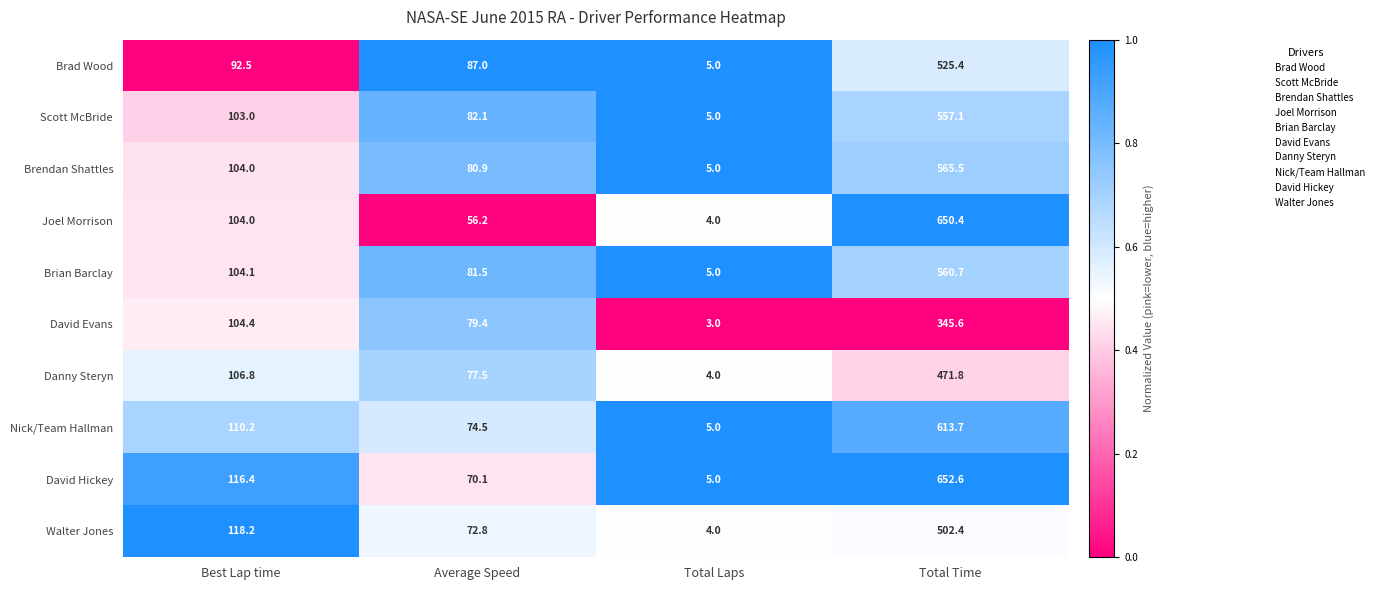

What is the minimum value for David Evans?

3.0